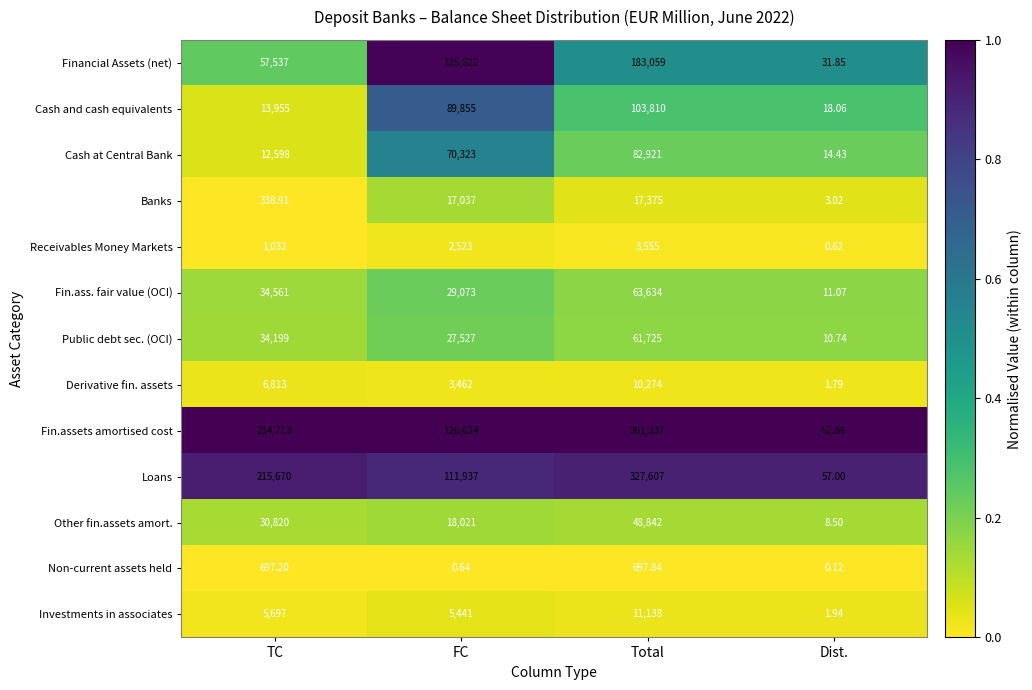

Between Total and Dist., which series saw the biggest shift?

Fin.assets amortised cost